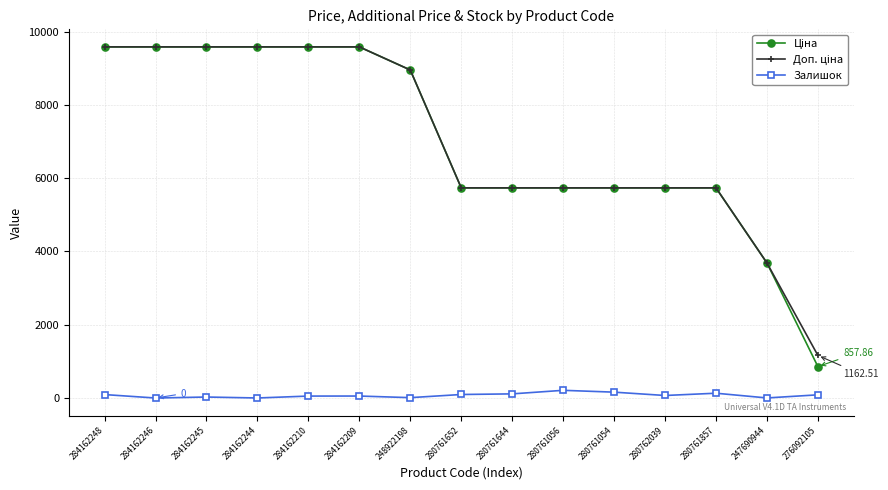

At how many categories does at least one series exceed 8271?

7